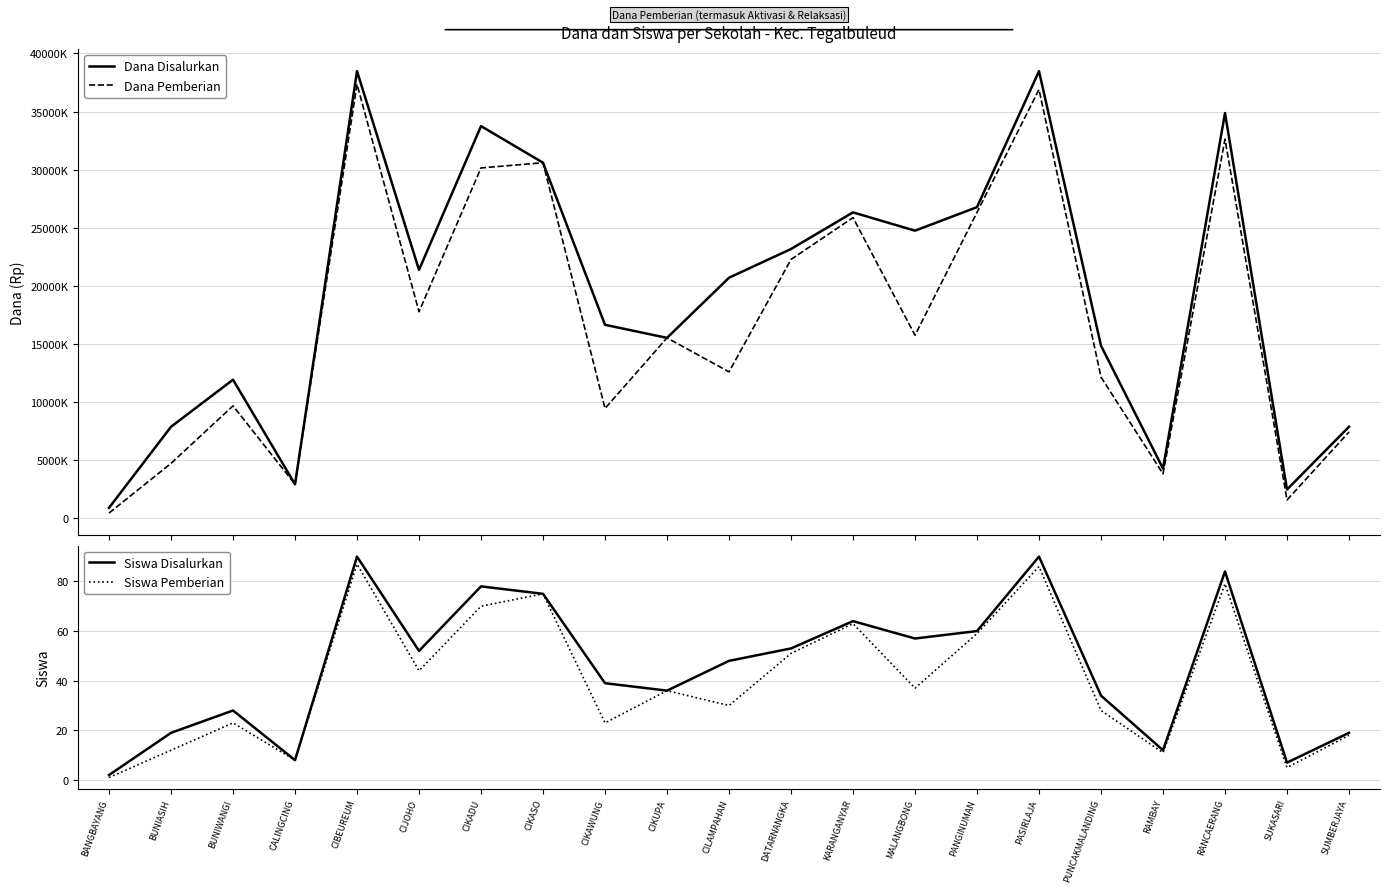

In Siswa Disalurkan, how many points are lower than both neighbors (excluding endpoints)?

6